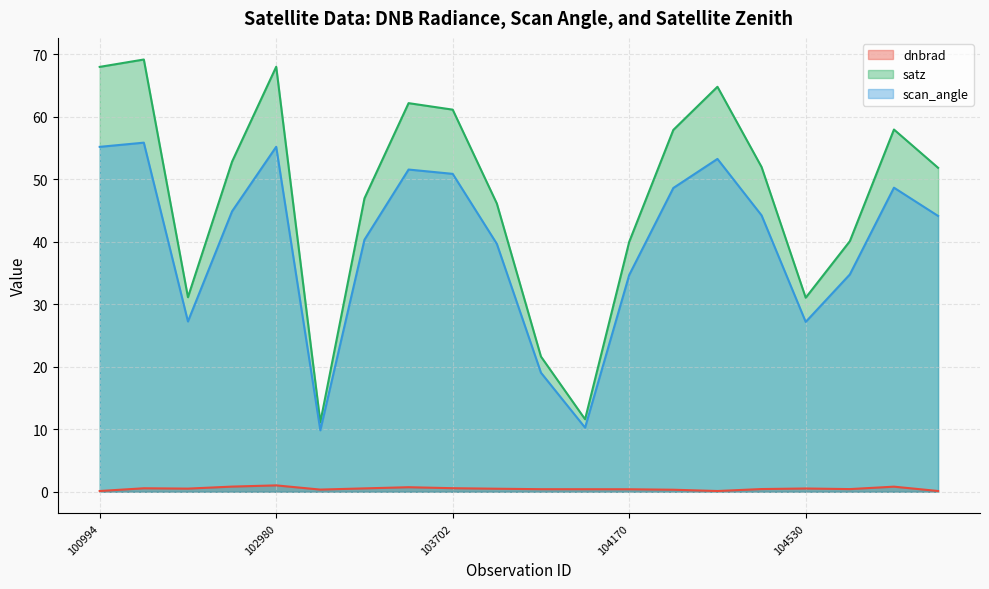

Where does the satz series first go above 51?

100994